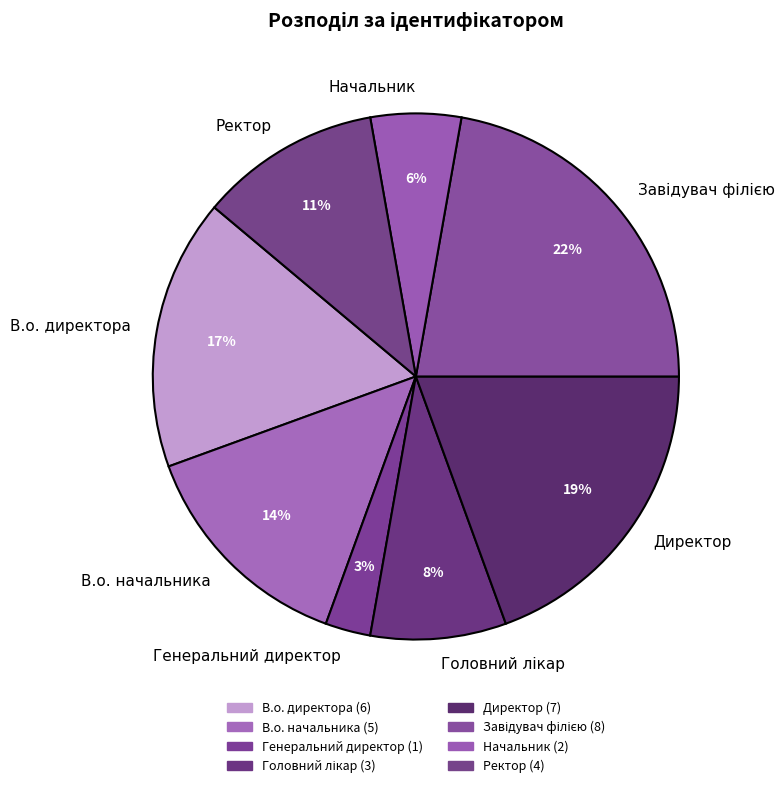

Which slice is the smallest?

Генеральний директор